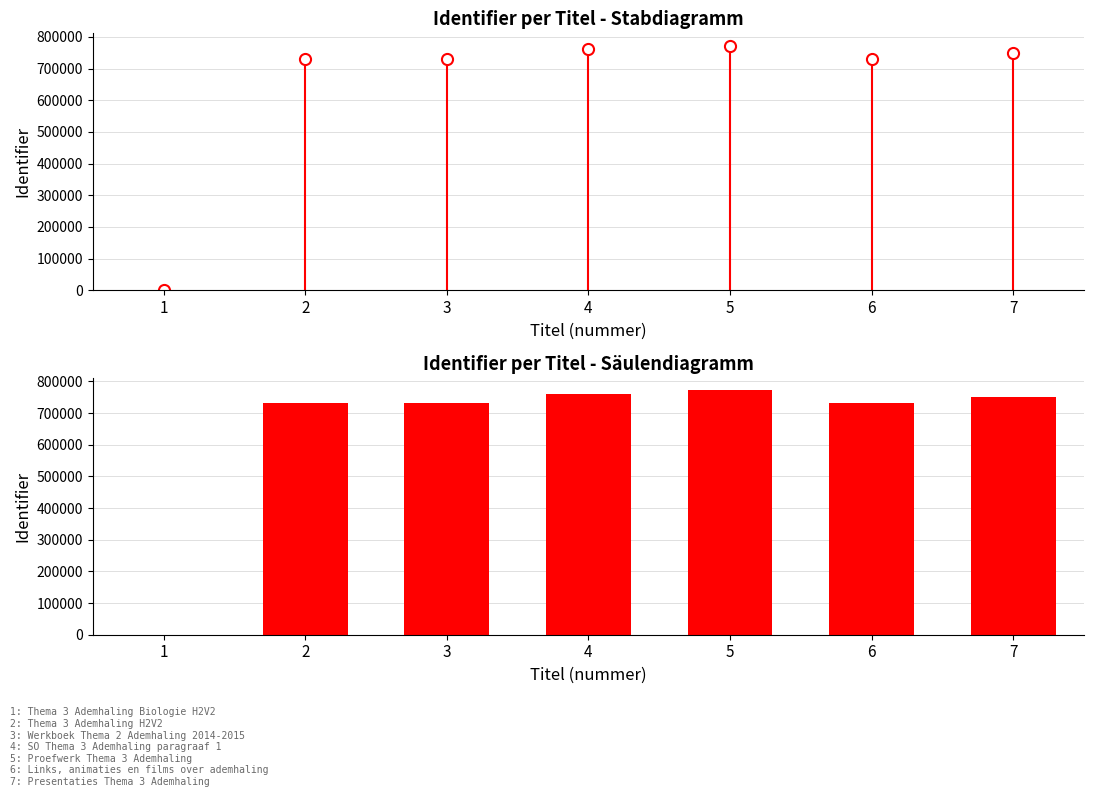

What is the ratio of the value at 6 to the value at 5?

0.9